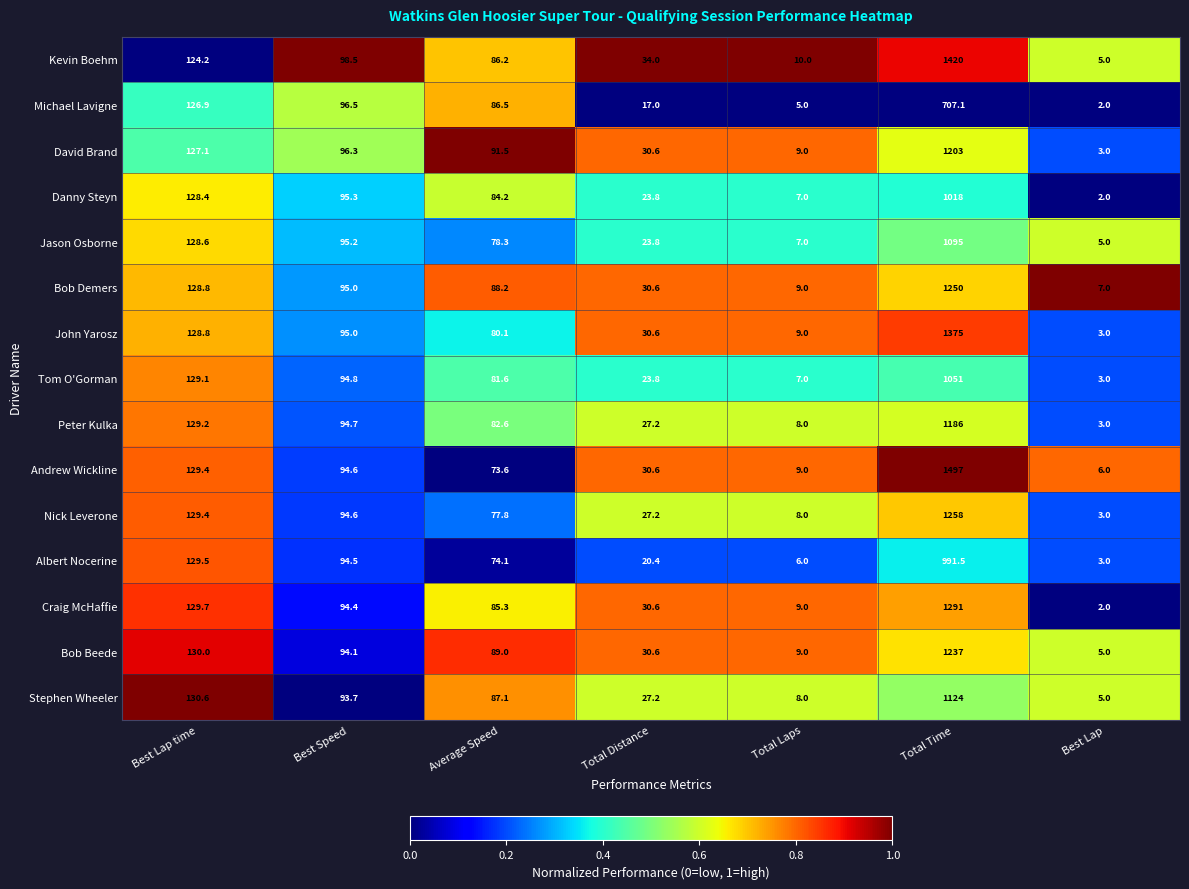

Is it true that Stephen Wheeler equals 93.7 at Best Speed?

True